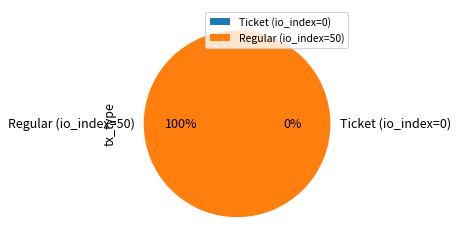

How many slices are in this pie chart?

2